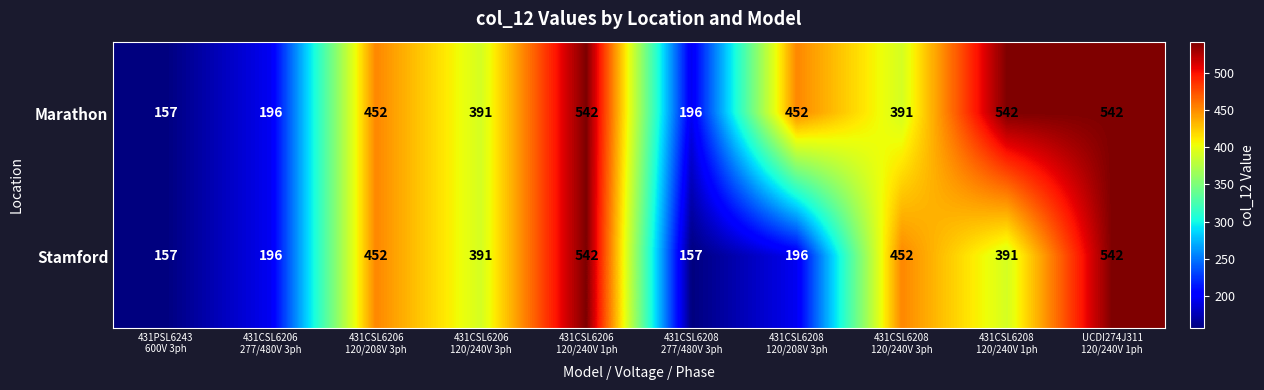

How many data points in Stamford are less than 391?

4